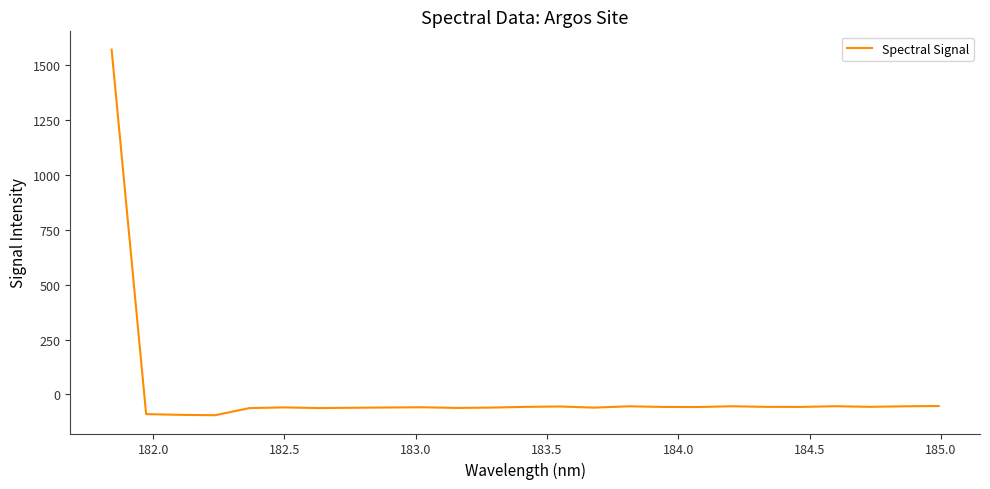

What is the smallest value displayed?

-94.4